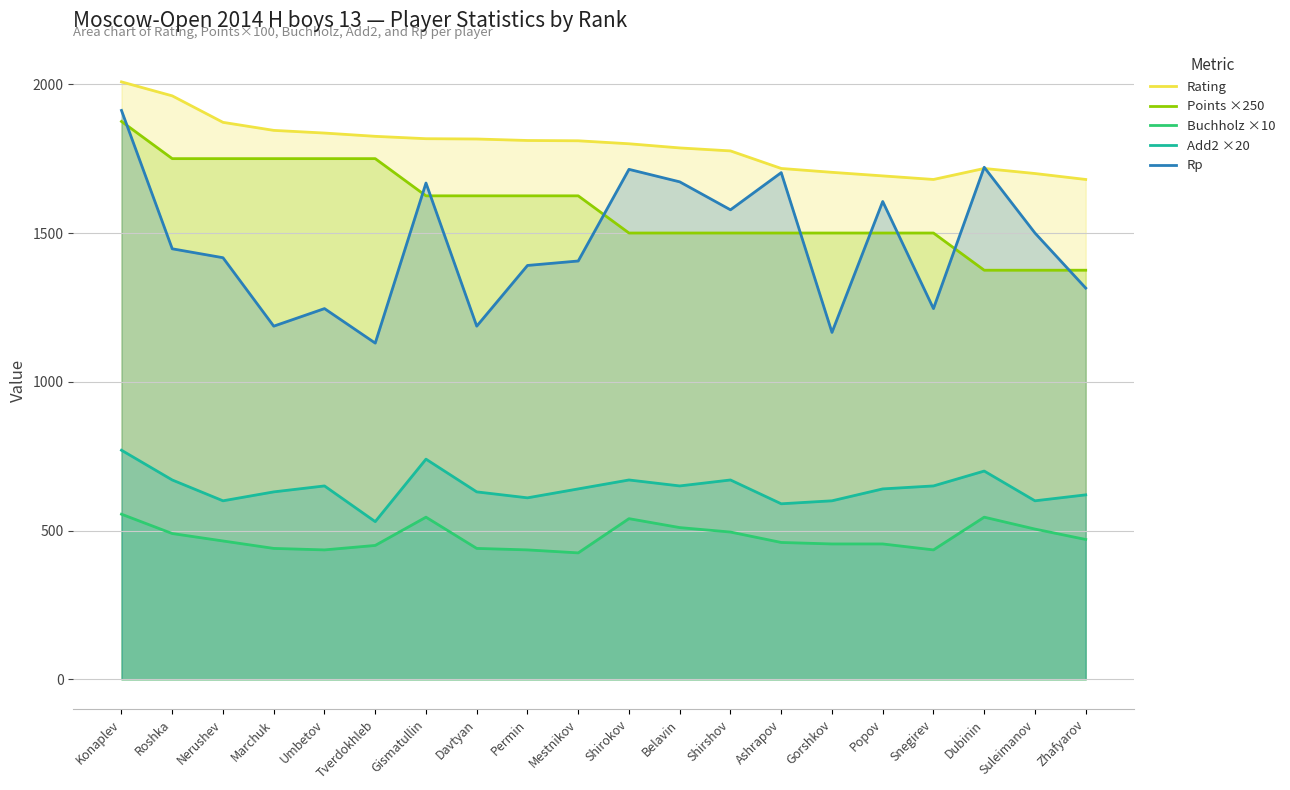

What is the difference between the Rp values at Mestnikov and Gismatullin?

262